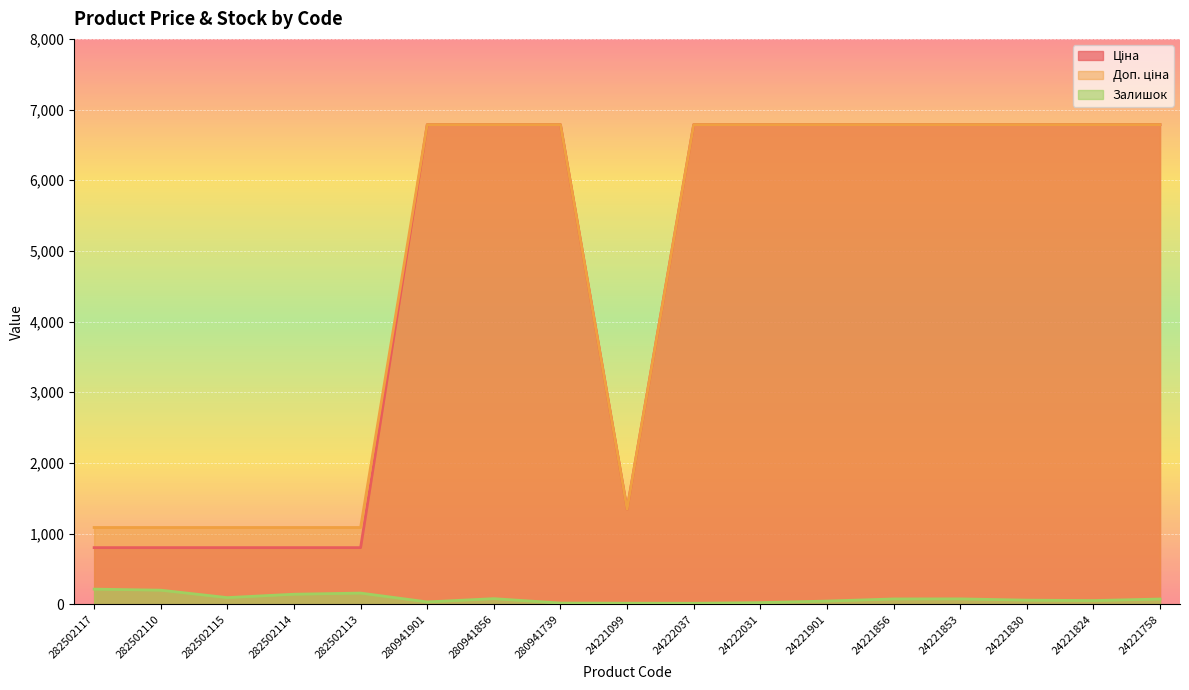

What value does the Ціна series have at 280941739?

6787.1